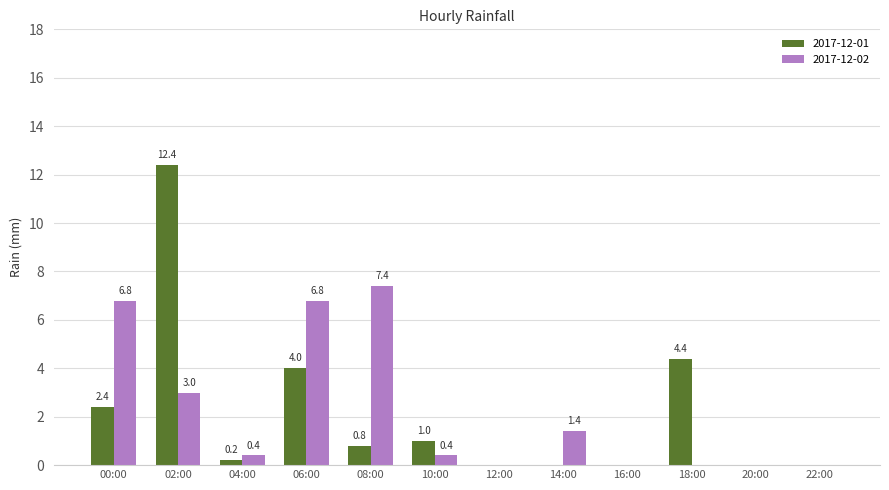

The 2017-12-01 series shows 4.4 at 18:00. True or false?

True